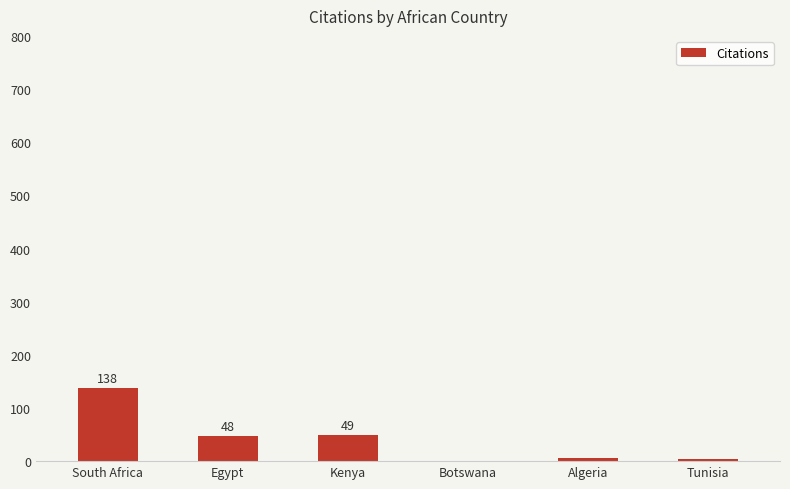

Are the bars horizontal?

No